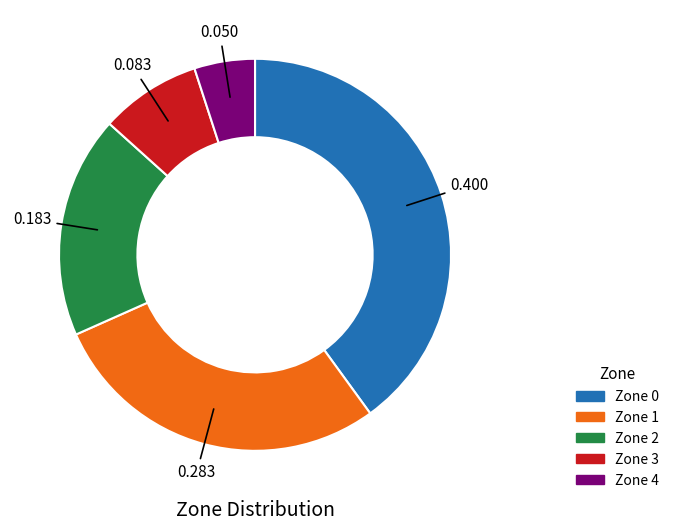

True or false: Zone 4 accounts for 1% of the total.

False